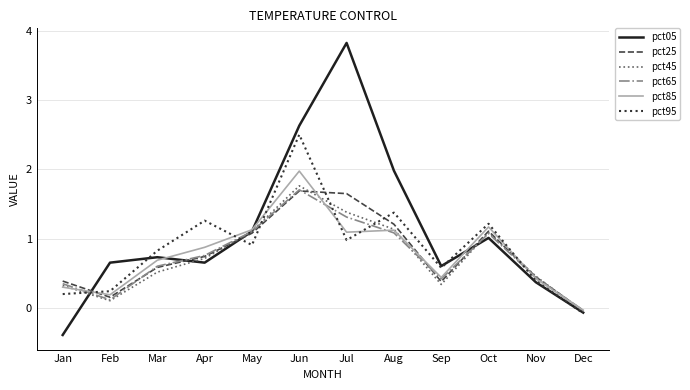

After their last crossing, which series has the higher values: pct85 or pct95?

pct85